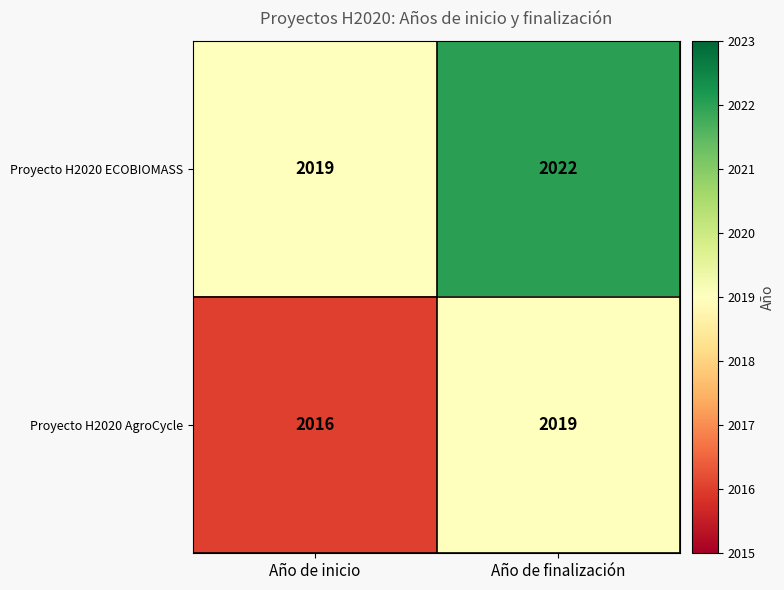

What is the spread (max minus min) of values at Año de inicio?

3